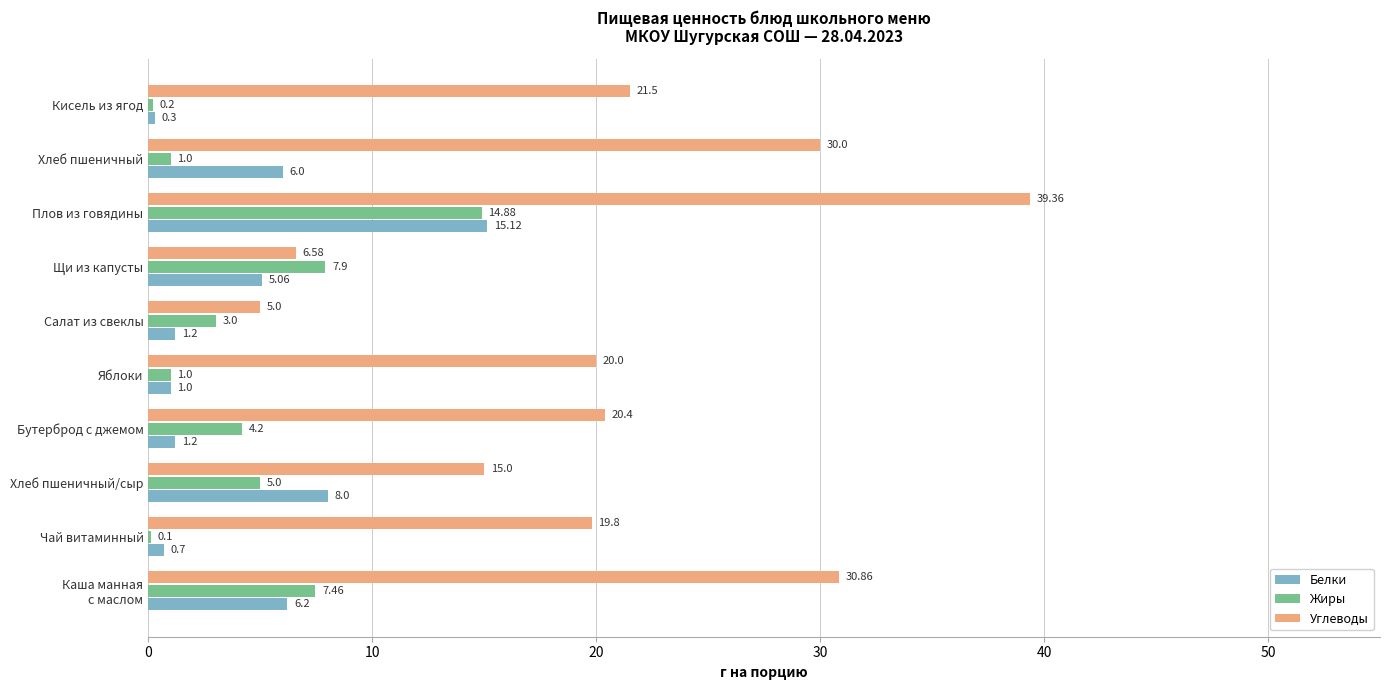

What is the sum of the Жиры values at Хлеб пшеничный/сыр and Кисель из ягод?

5.2